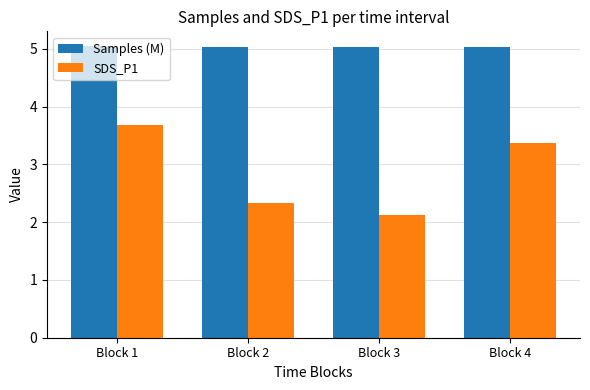

What is the sum of the Samples (M) values at Block 4 and Block 3?

10.1